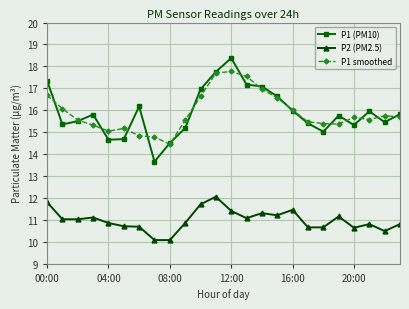

True or false: P1 (PM10) has more than 2 points higher than both neighbors.

True